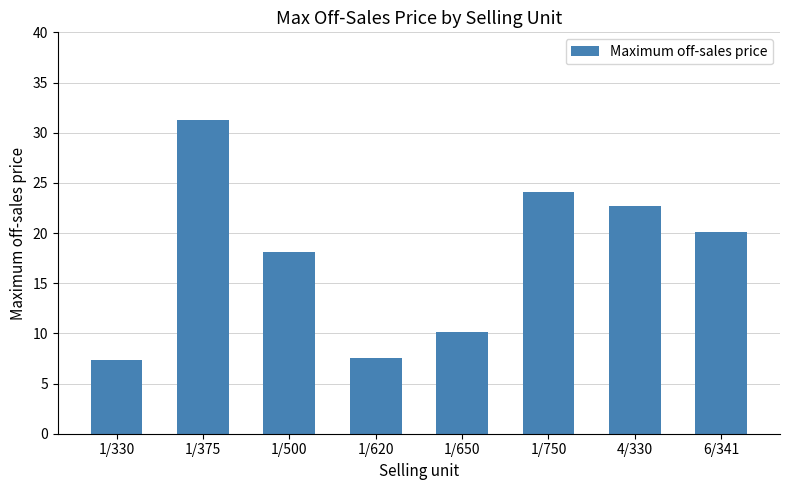

What is the maximum value shown in the chart?

31.3